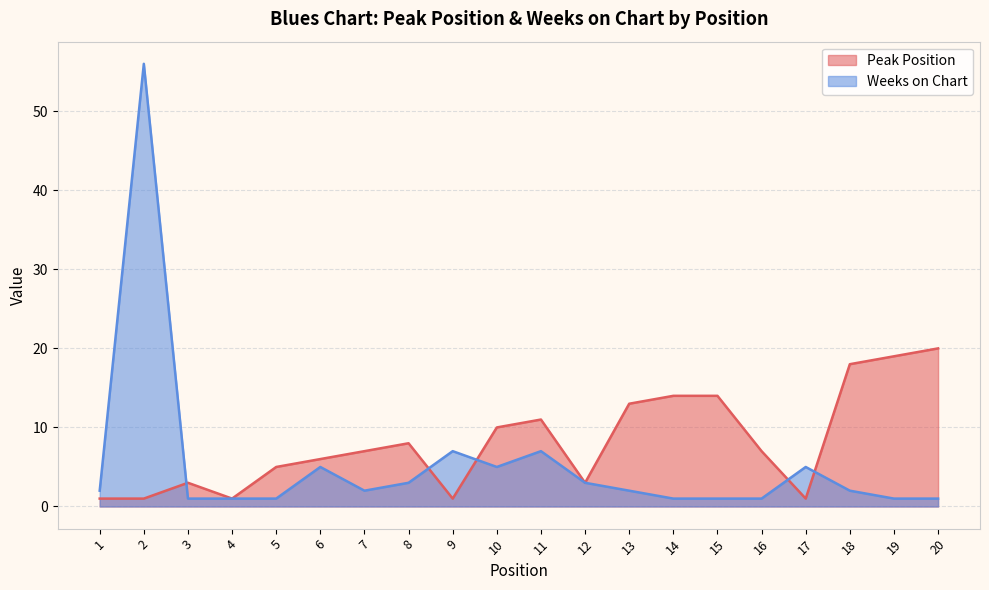

After their last crossing, which series has the higher values: Peak Position or Weeks on Chart?

Peak Position